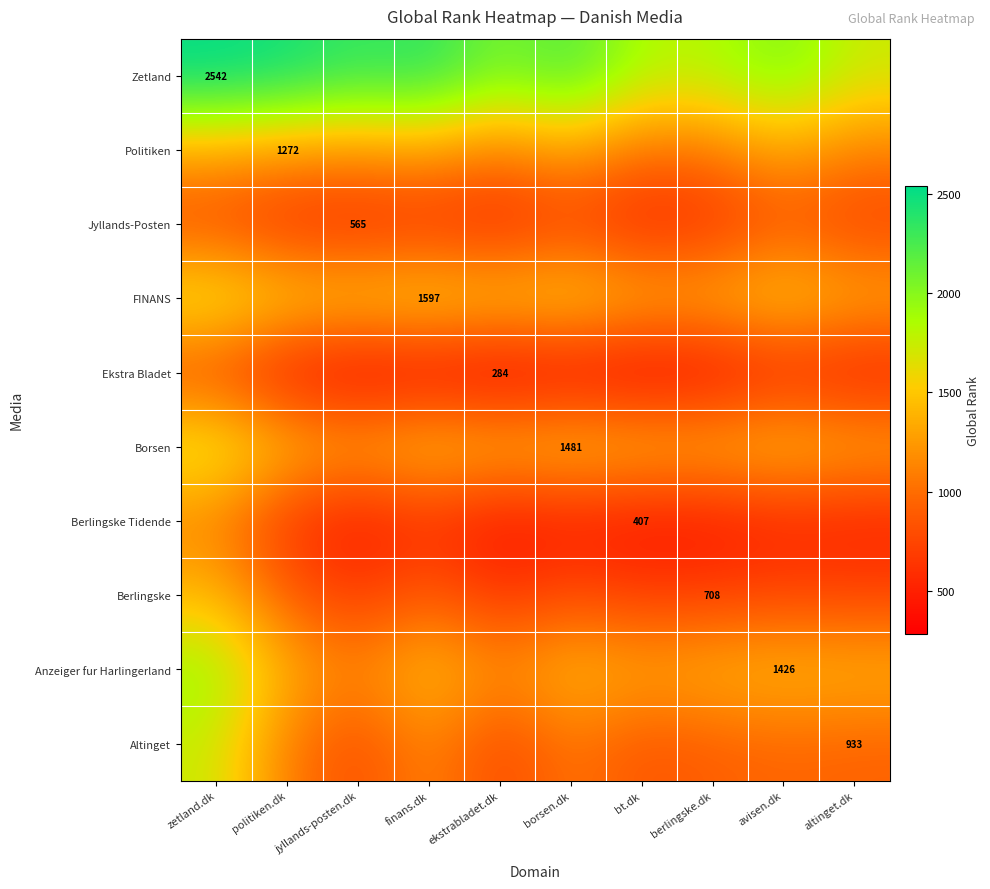

What is the lowest value of the Borsen series?

1328.3